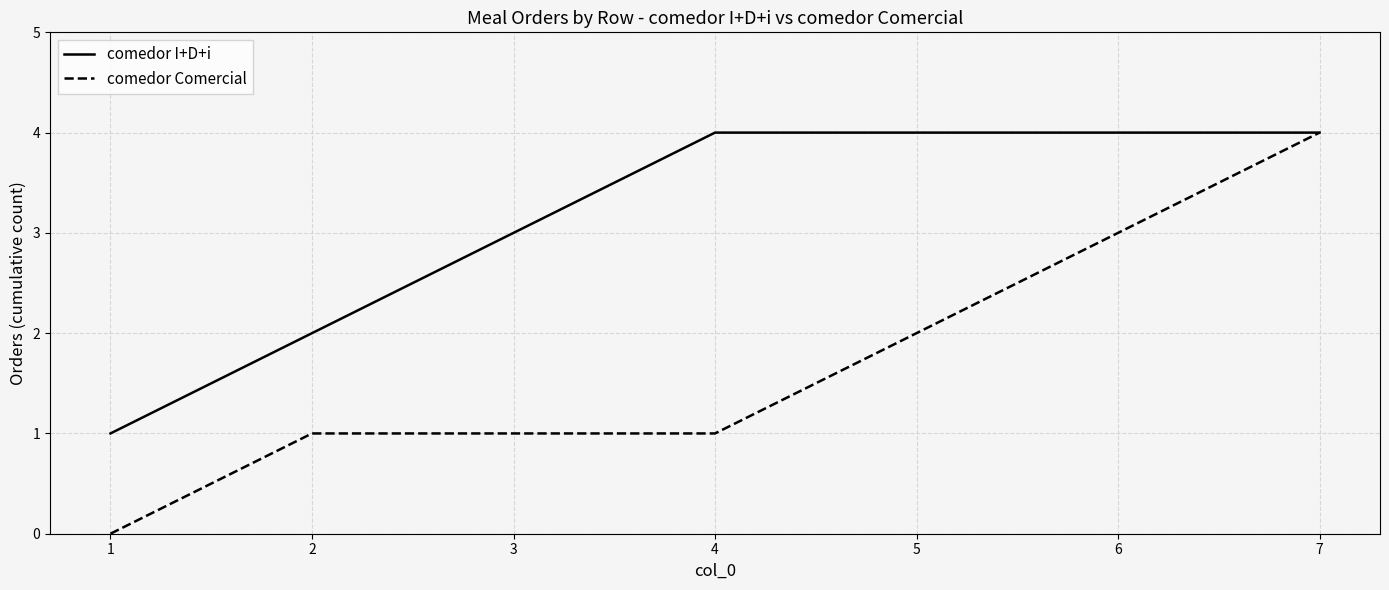

Where is comedor Comercial nearest to the value 2?

5